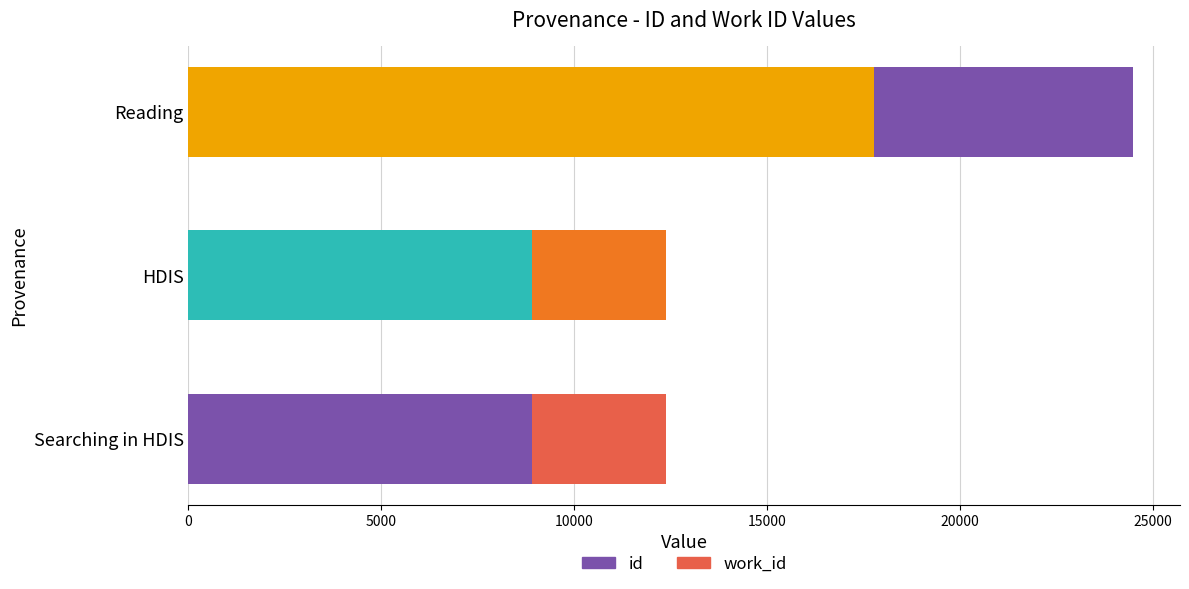

Reading right to left, list all the values displayed in this chart.

id: 17785	8907	8906
work_id: 6696	3474	3474